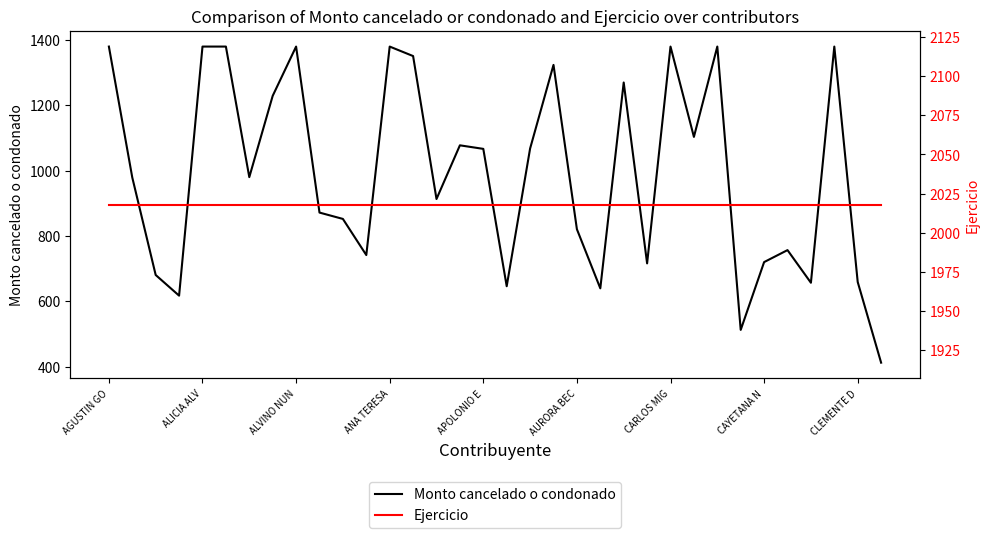

How many values in the Monto cancelado o condonado series are below 980?

17